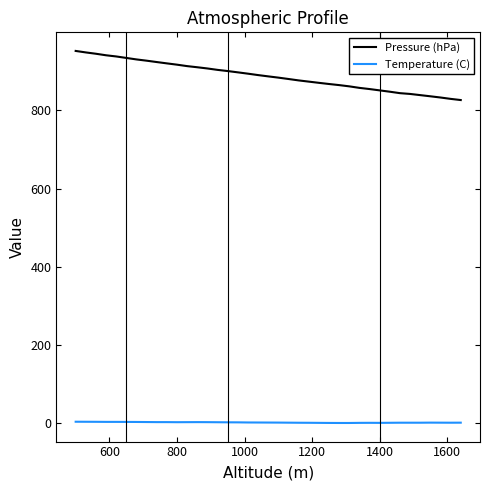

True or false: Temperature (C) and Pressure (hPa) cross at least once.

False